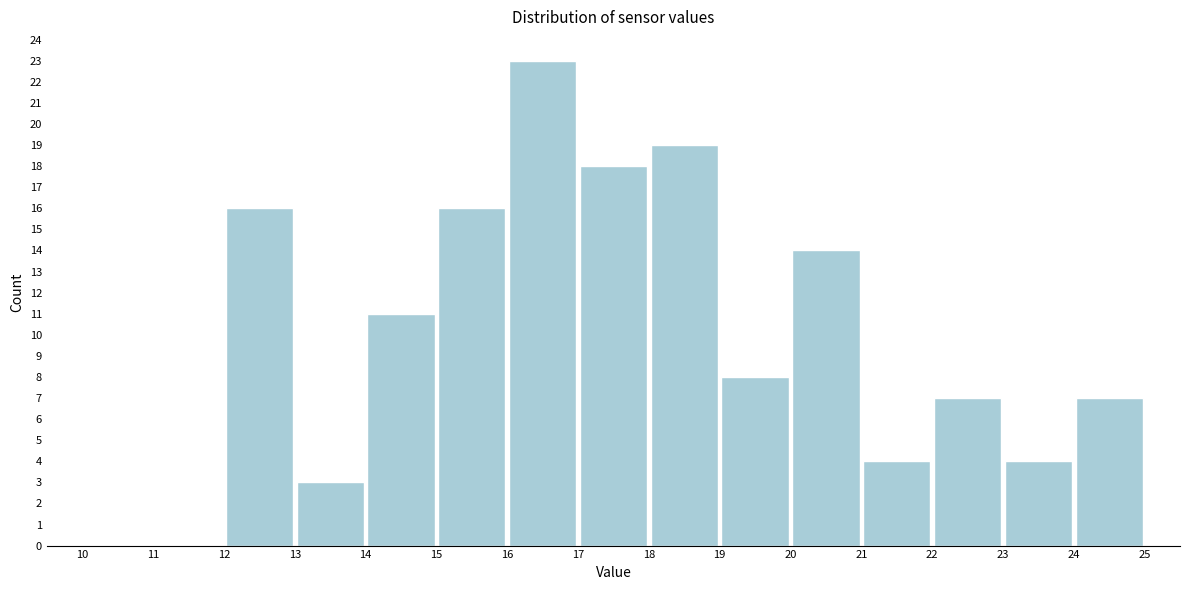

Reading left to right, list every bar in this chart as the range it spans on the x-axis followed by its height. The values are not printed on the chart, so give them approximately, as read against the axis.

10 to 11: 0
11 to 12: 0
12 to 13: 16
13 to 14: 3
14 to 15: 11
15 to 16: 16
16 to 17: 23
17 to 18: 18
18 to 19: 19
19 to 20: 8
20 to 21: 14
21 to 22: 4
22 to 23: 7
23 to 24: 4
24 to 25: 7